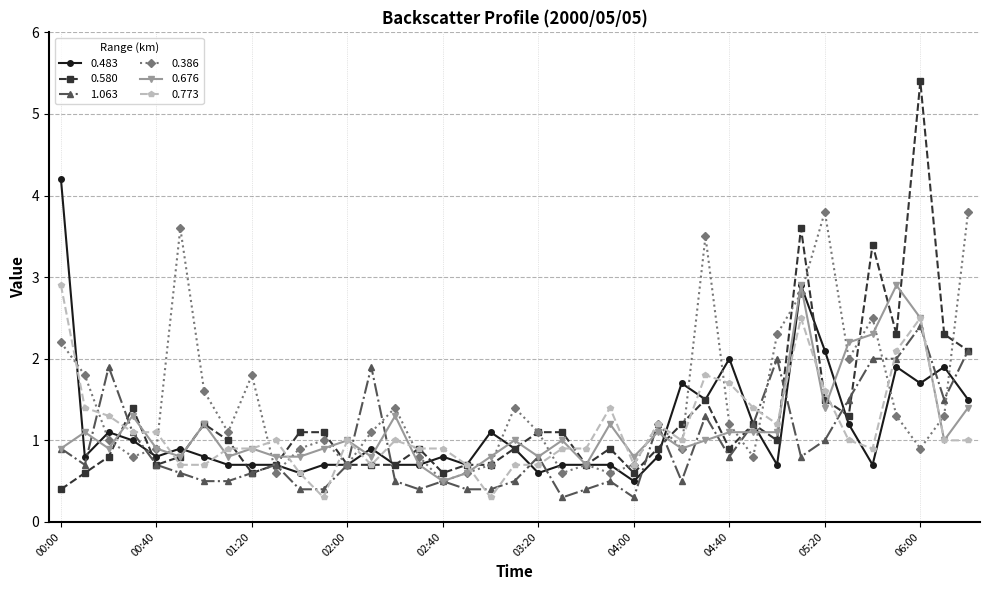

Which series has the widest spread of values?

0.580